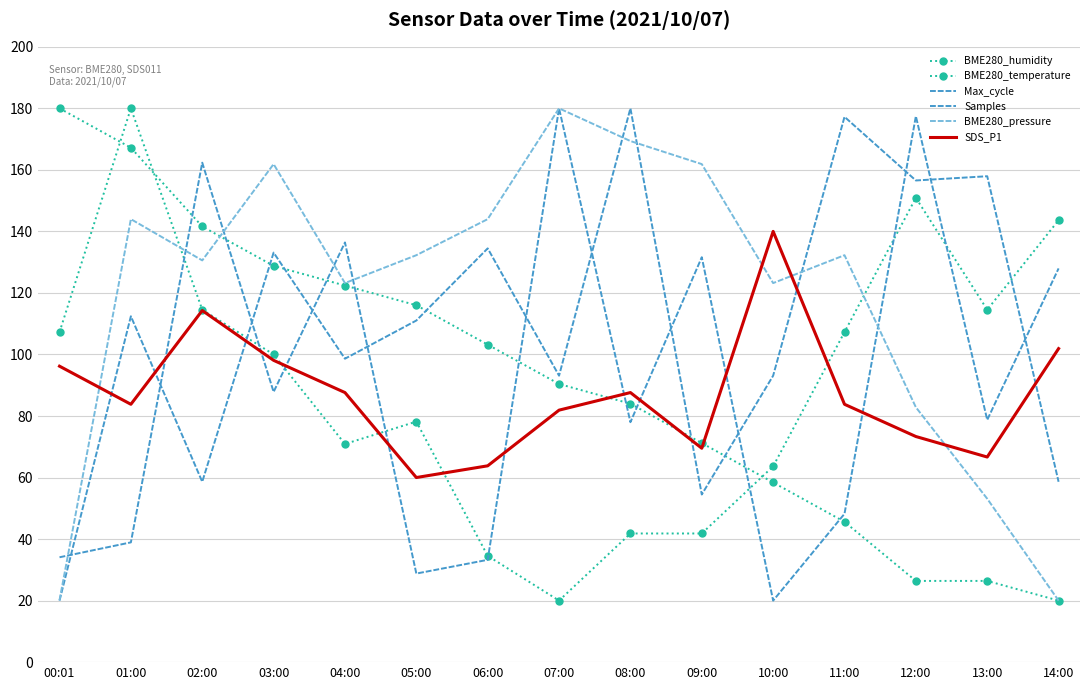

What is the difference between the highest and lowest values at 10:00?

120.0